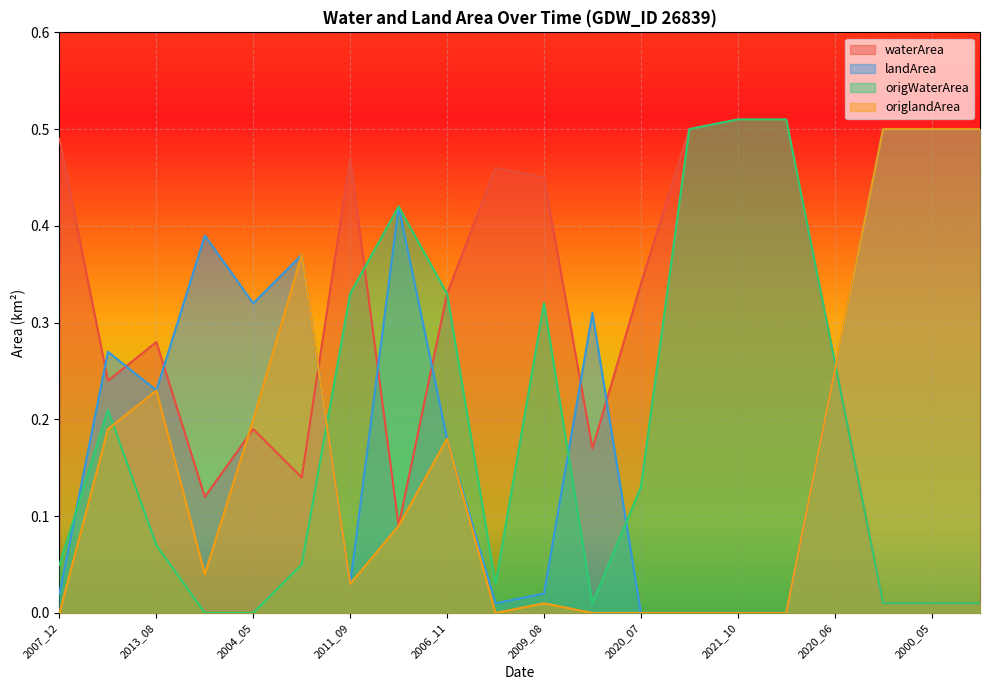

How many lines are shown in the chart?

4